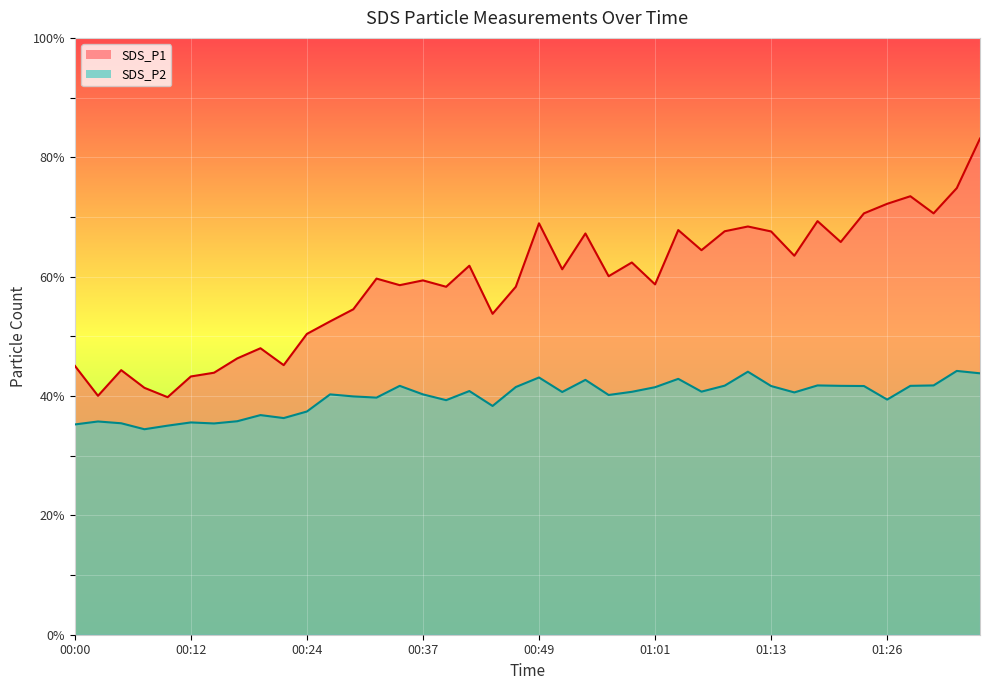

Is the value of SDS_P1 at 00:03 greater than the value of SDS_P2 at 01:21?

No